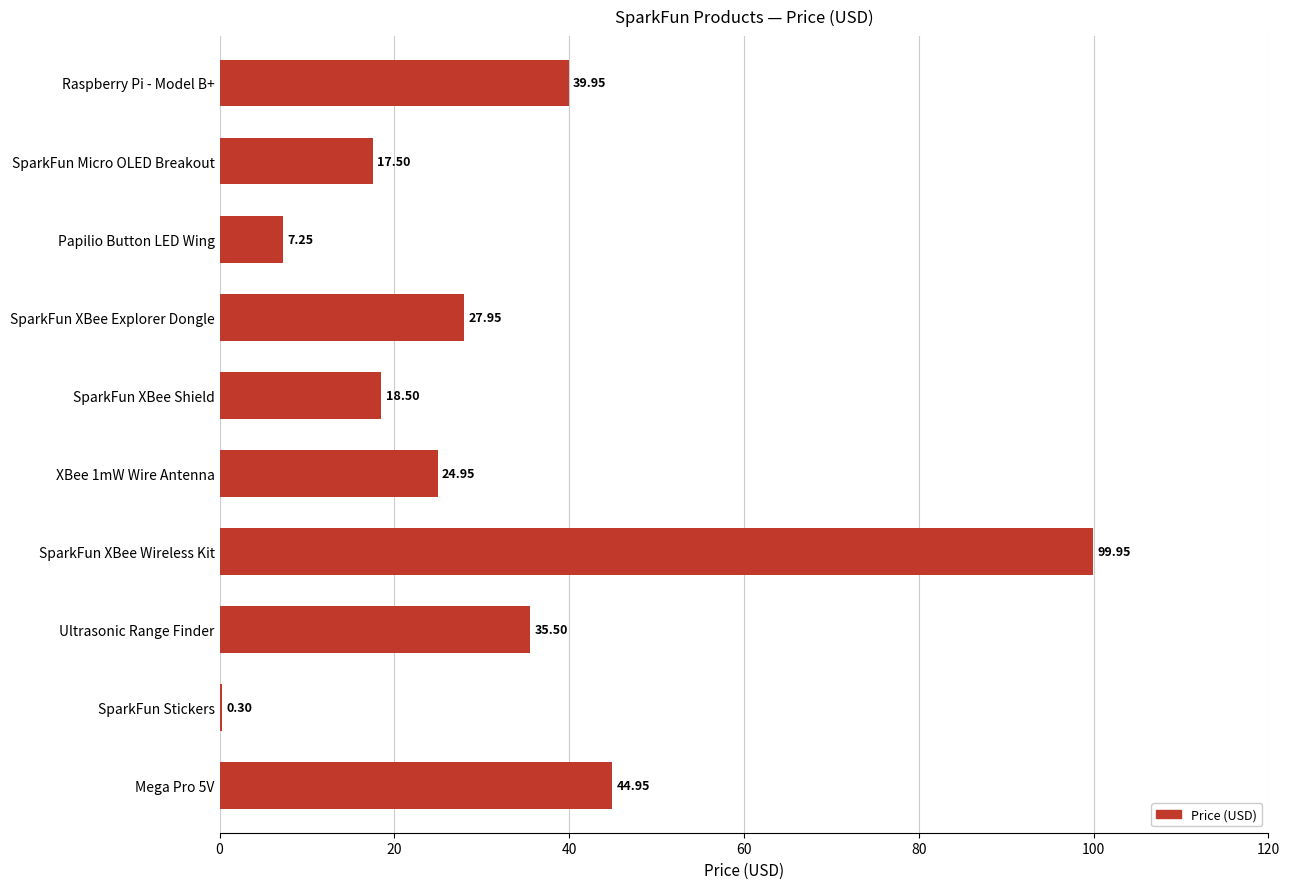

At which category does the chart reach its peak across all series?

SparkFun XBee Wireless Kit